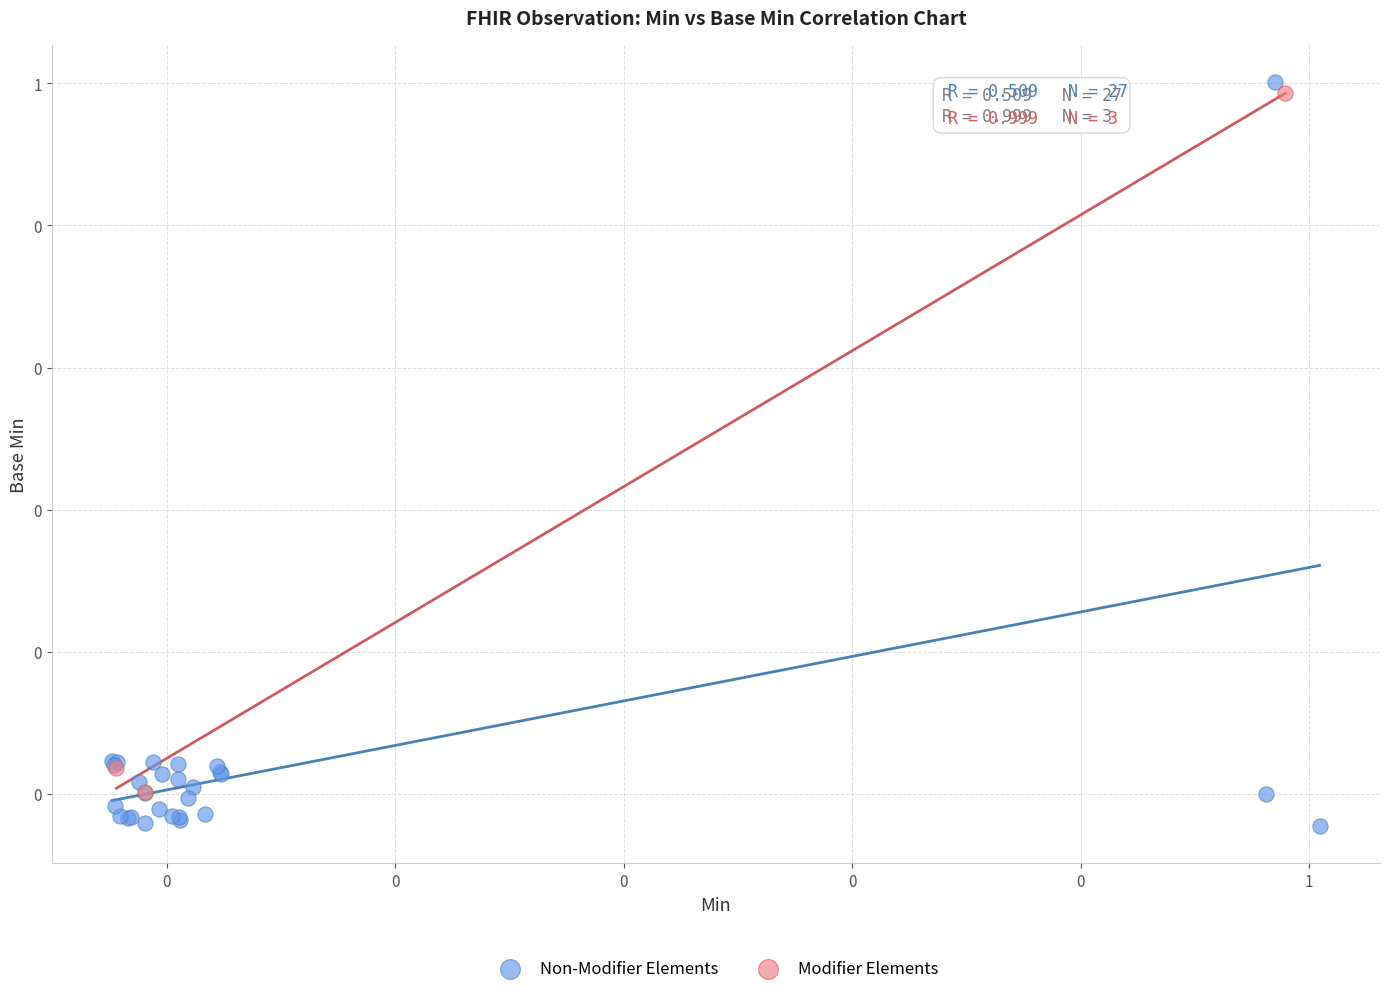

Which series has the largest Y range (max minus min)?

Non-Modifier Elements